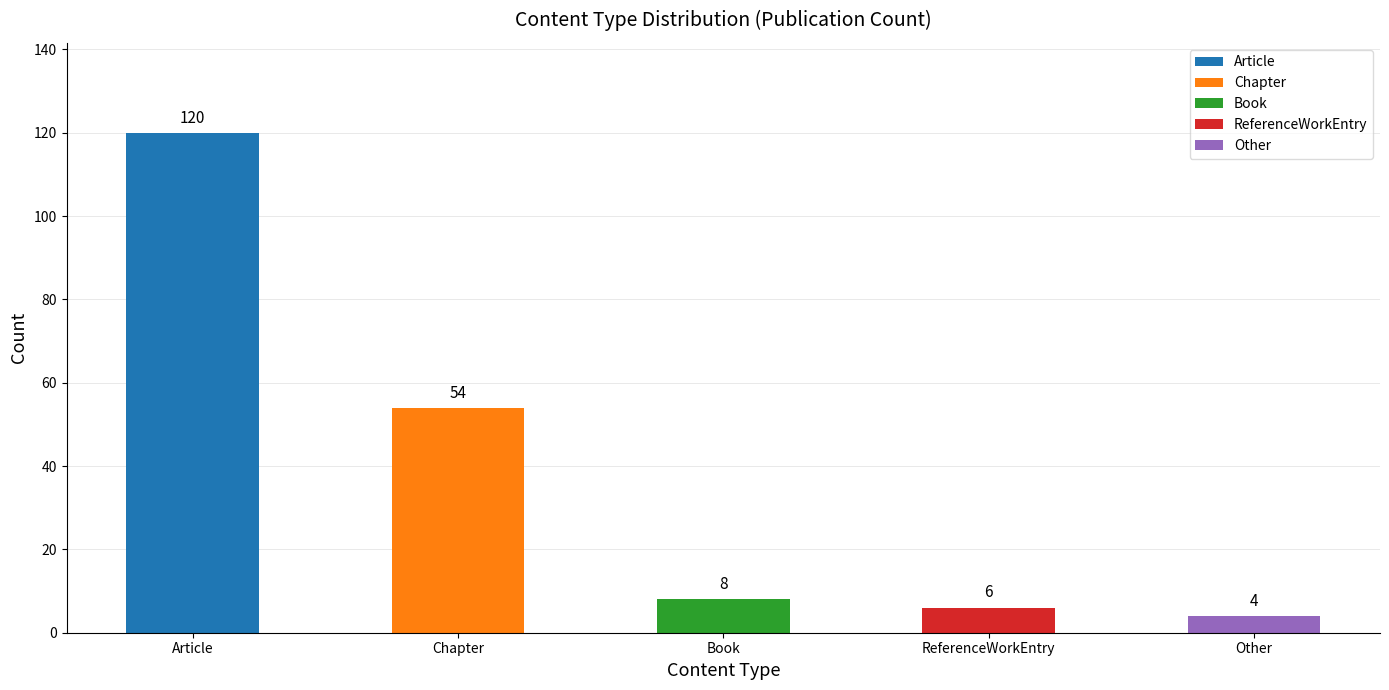

List the labels in order of value, smallest first.

Other, ReferenceWorkEntry, Book, Chapter, Article